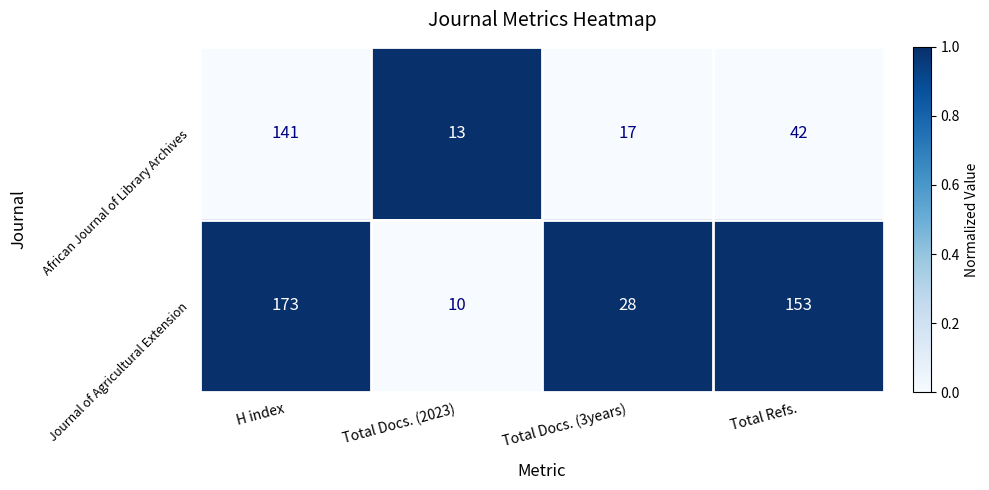

How many Journal of Agricultural Extension values are between 28 and 173?

3